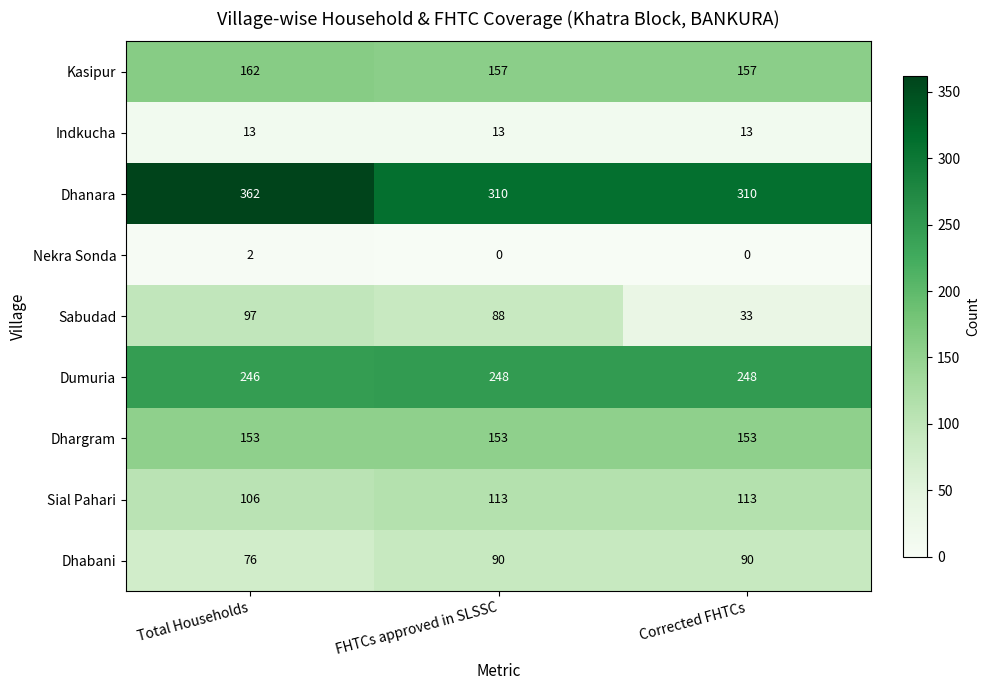

What is the spread (max minus min) of values at Total Households?

360